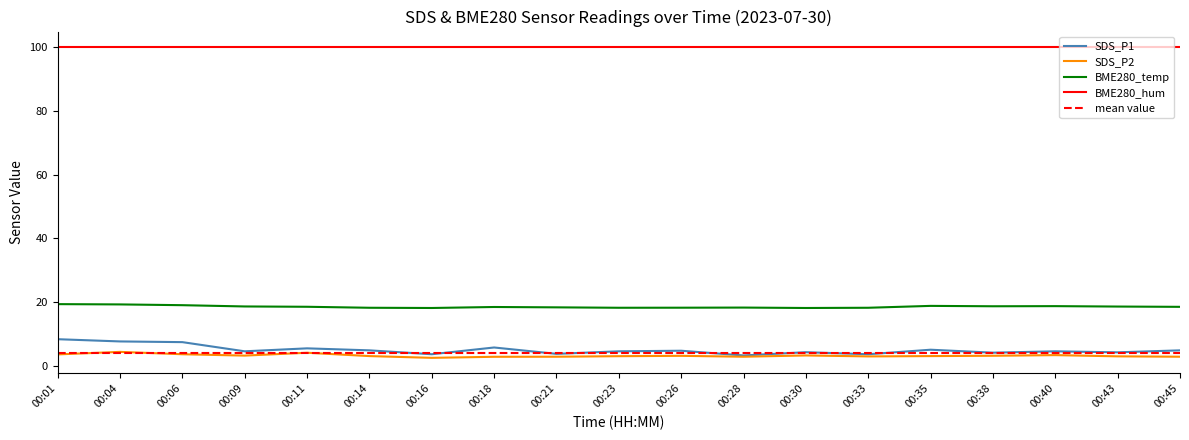

What is the lowest value of the BME280_hum series?

100.0